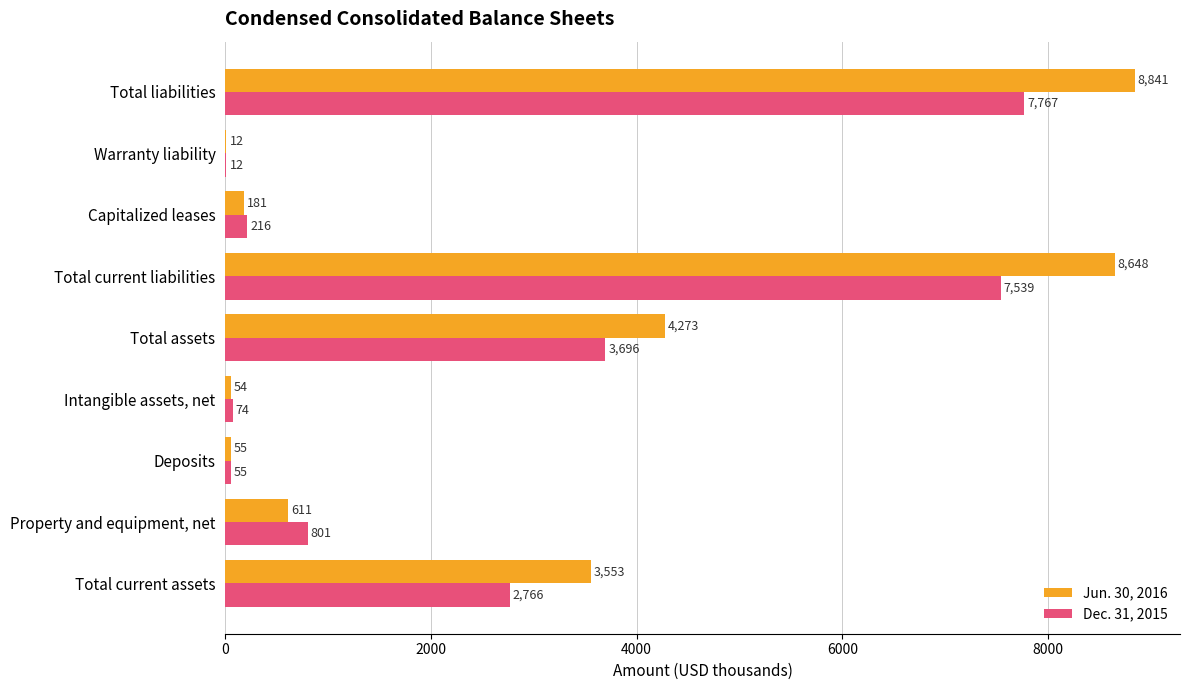

Between Total current liabilities and Warranty liability, which series saw the biggest shift?

Jun. 30, 2016